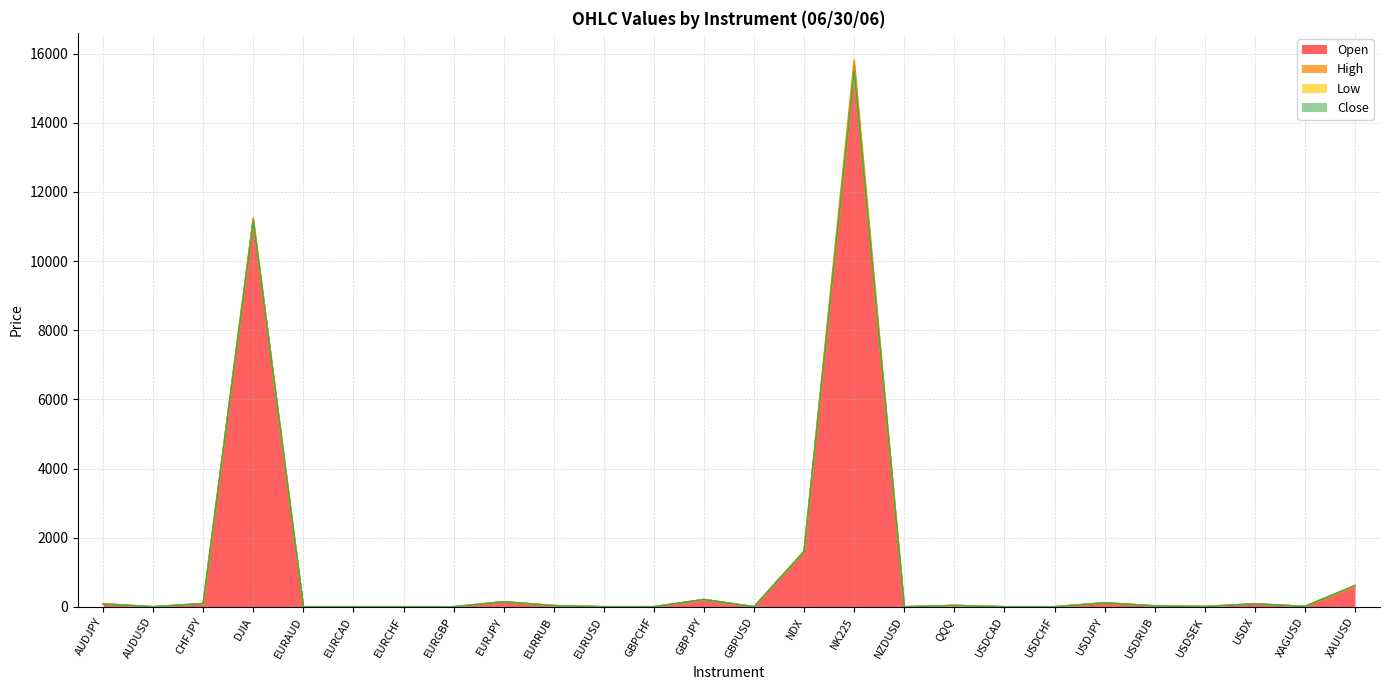

What is the greatest value displayed?

15808.0